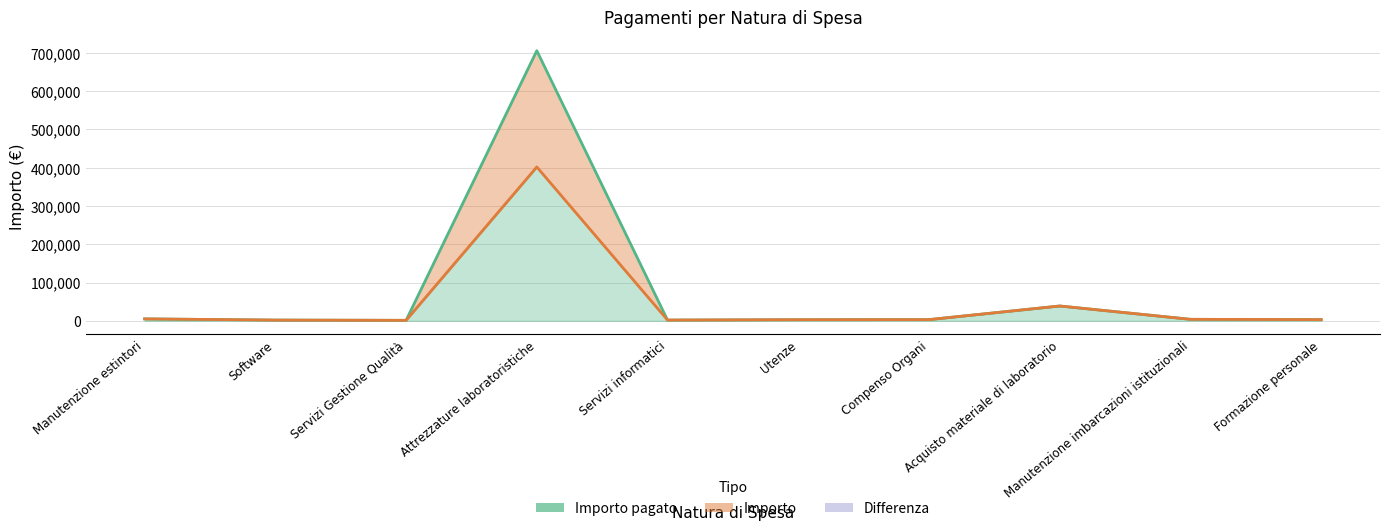

Rank the series at Servizi Gestione Qualità from highest to lowest value.

Importo, Importo pagato